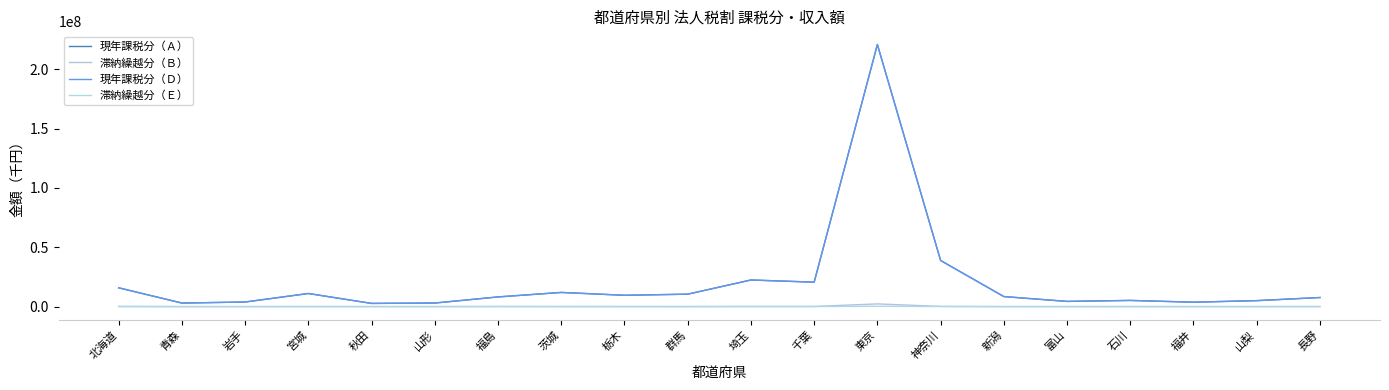

Does the chart display data point markers on the line(s)?

No